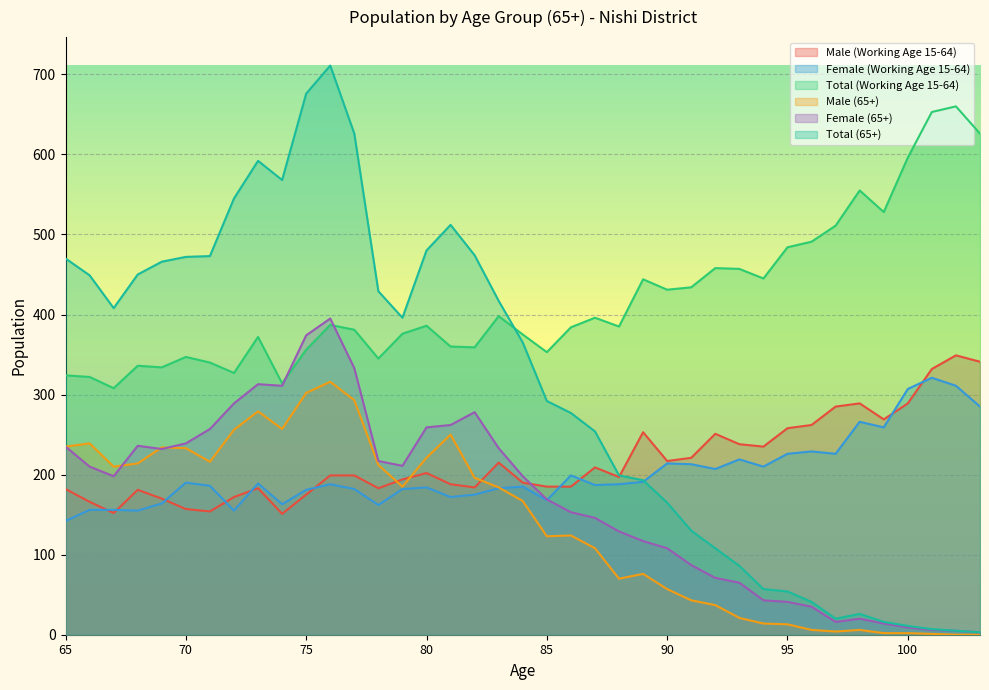

What is the difference between the Male (65+) values at 75 and 77?

9